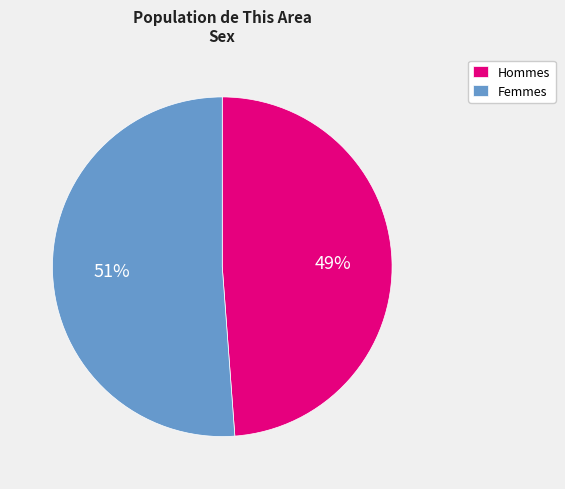

To the nearest percent, what is the difference between the largest and smallest slice percentages?

2%